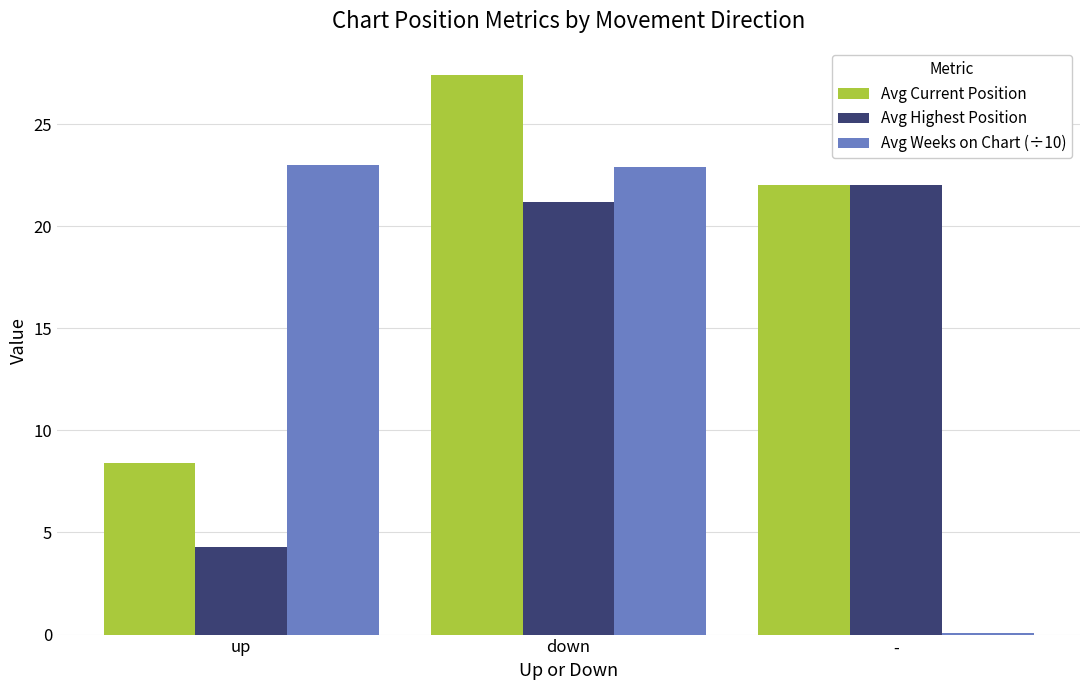

What is the label of the 3rd bar from the left?

-